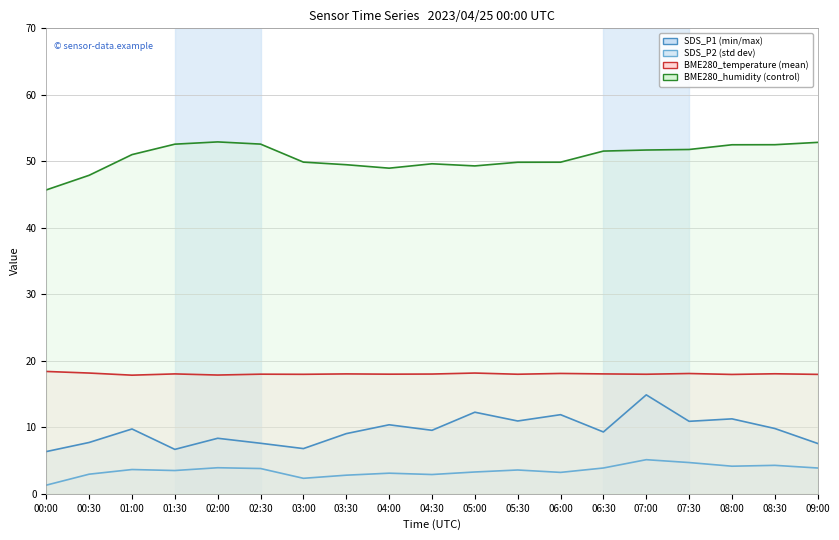

What is the difference between the SDS_P2 values at 01:00 and 08:00?

0.5